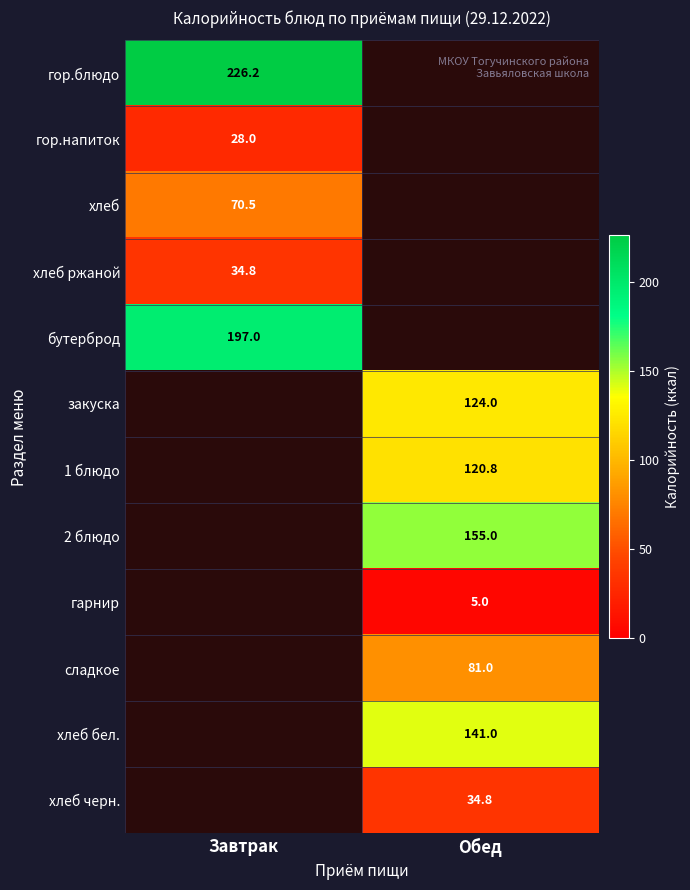

The 2 блюдо series shows 256.2 at Обед. True or false?

False